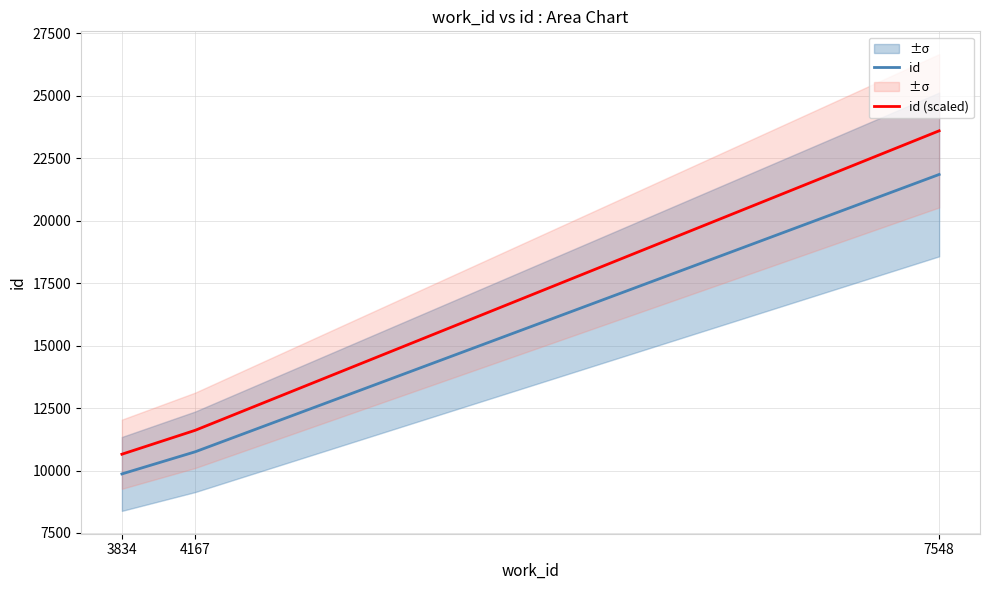

What is the total value across all series at 4167?

22362.1